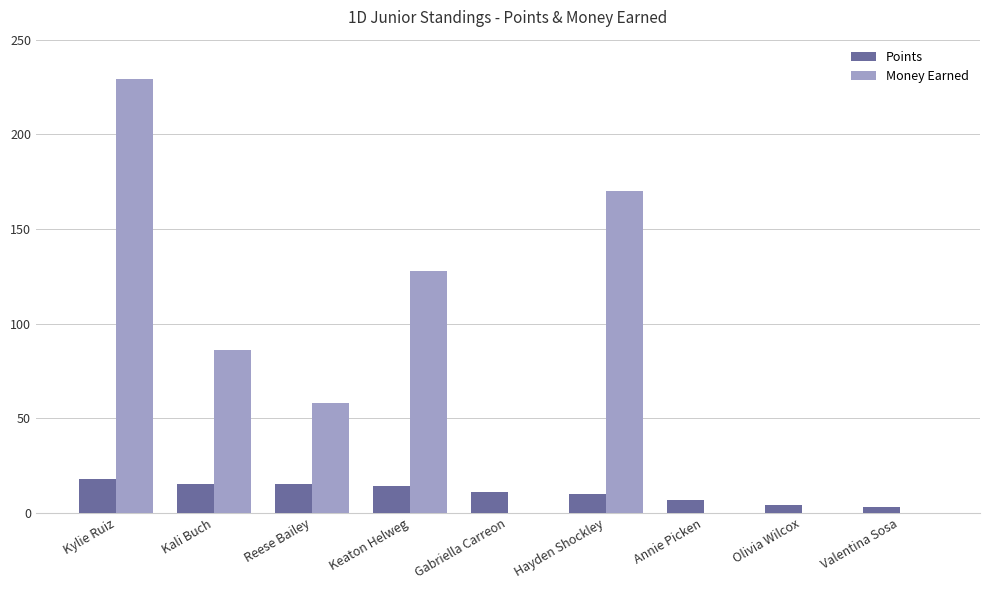

Which category has the highest value in the Points series?

Kylie Ruiz